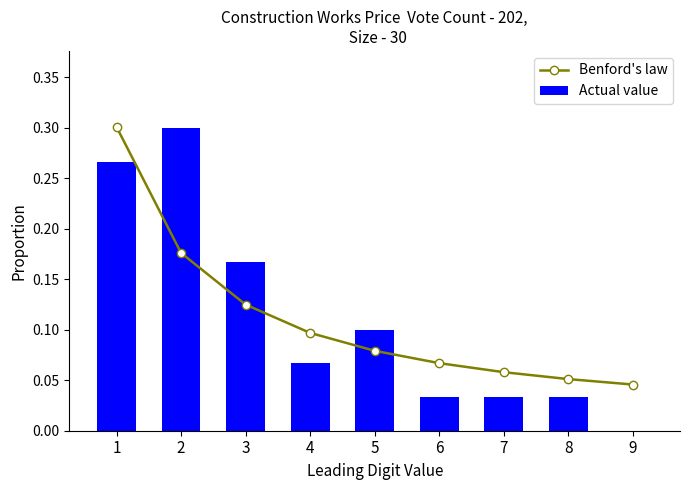

At how many categories does at least one series exceed 0?

9